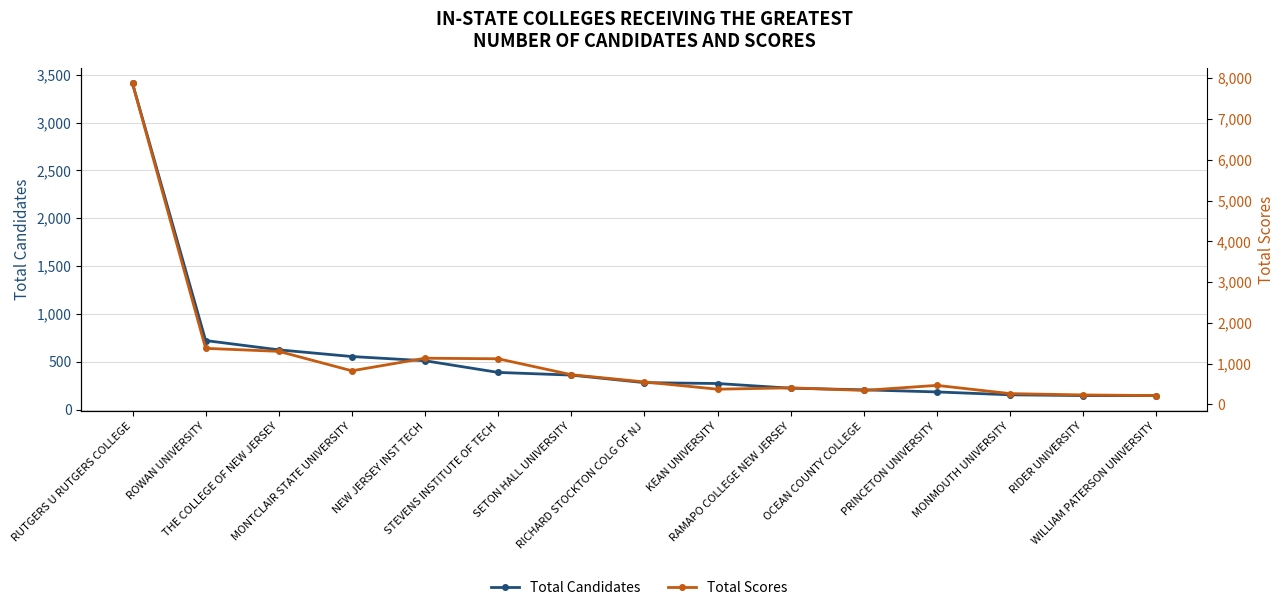

At which category is the sum across all series the highest?

RUTGERS U RUTGERS COLLEGE